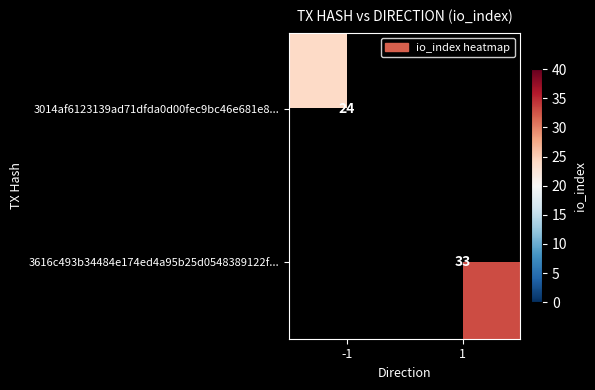

Is the value of 3616c493b34484e174ed4a95b25d0548389122f... at 1 greater than the value of 3014af6123139ad71dfda0d00fec9bc46e681e8... at -1?

Yes